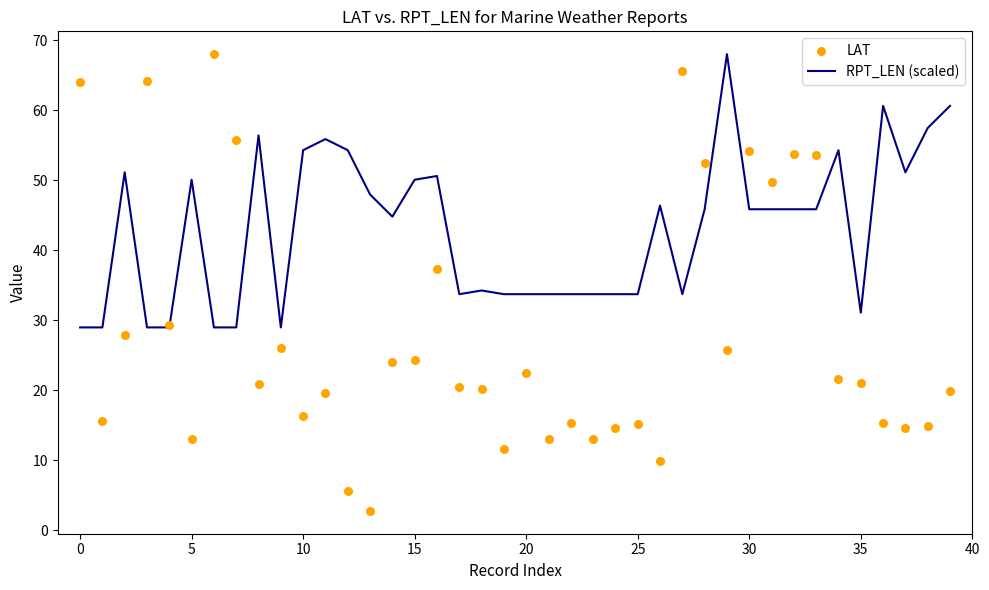

Which series contains the lowest Y value?

LAT